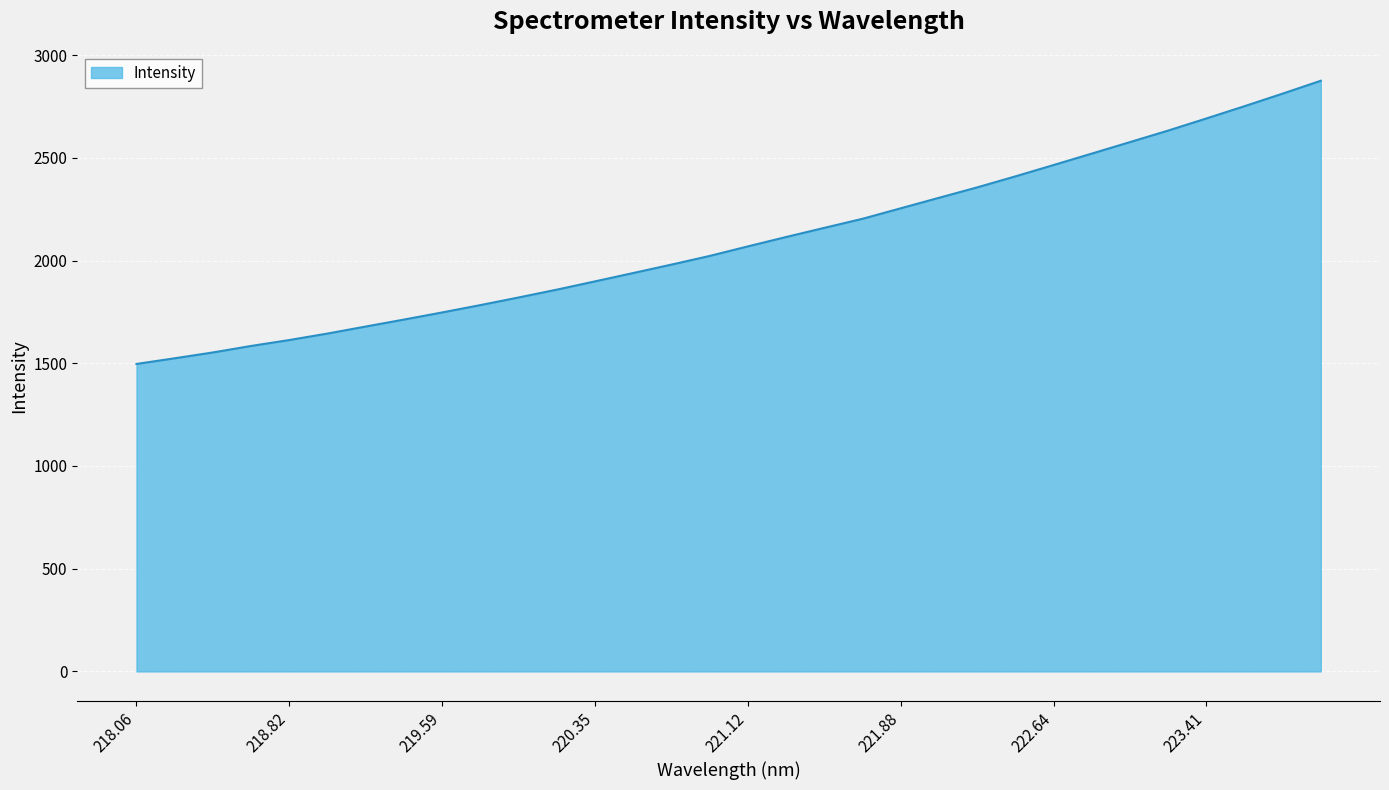

What is the maximum value shown in the chart?

2875.2